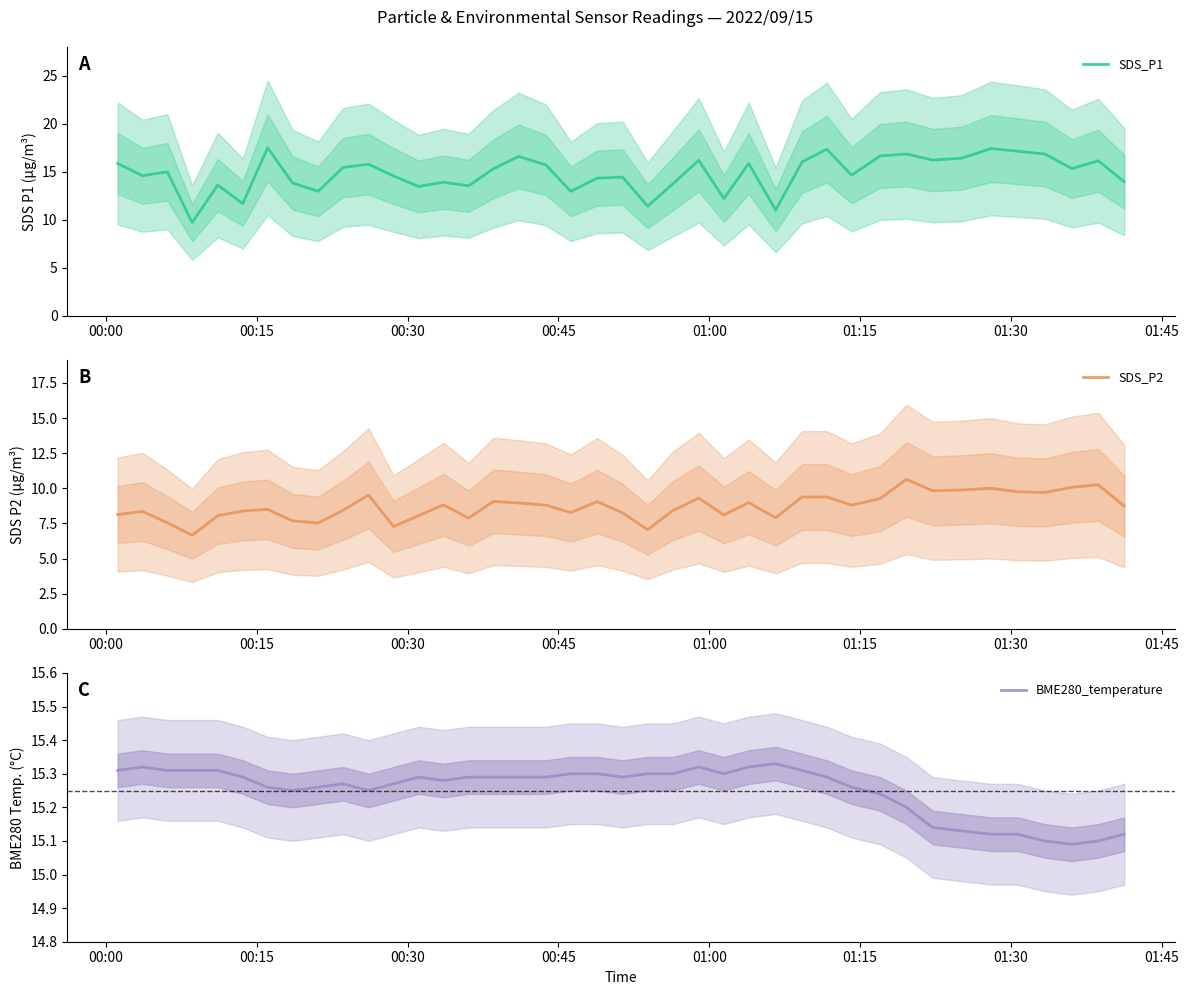

The SDS_P1 series shows 15.8 at 00:00. True or false?

True